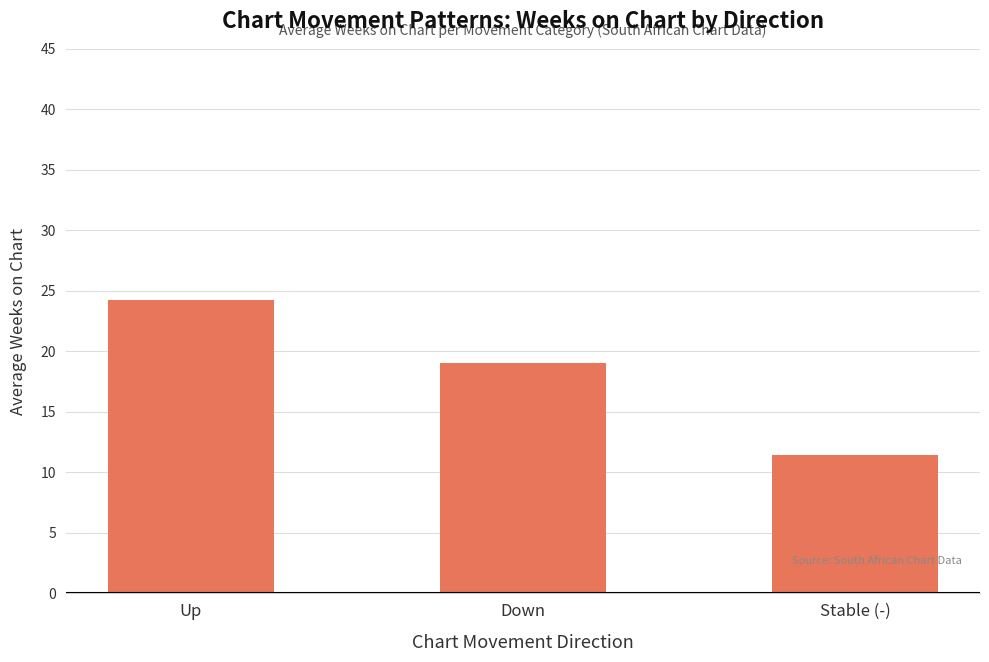

What is the greatest value displayed?

24.3